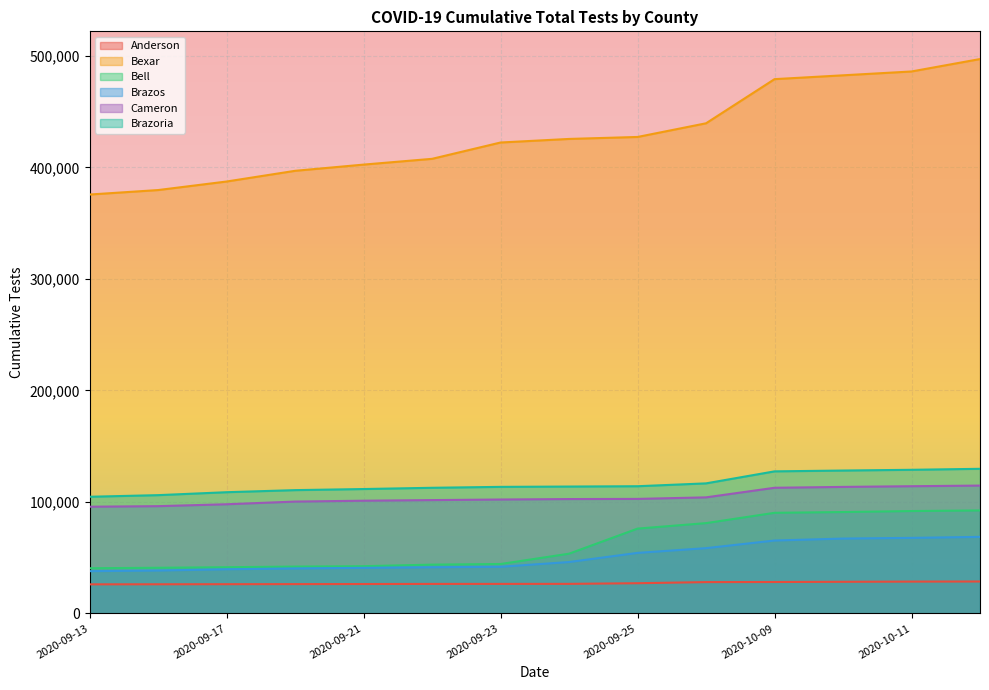

What is the label of the 13th point from the right?

2020-09-15